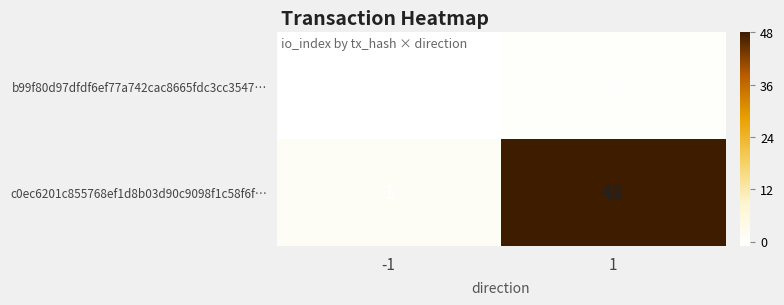

At how many categories does at least one series exceed 15?

1